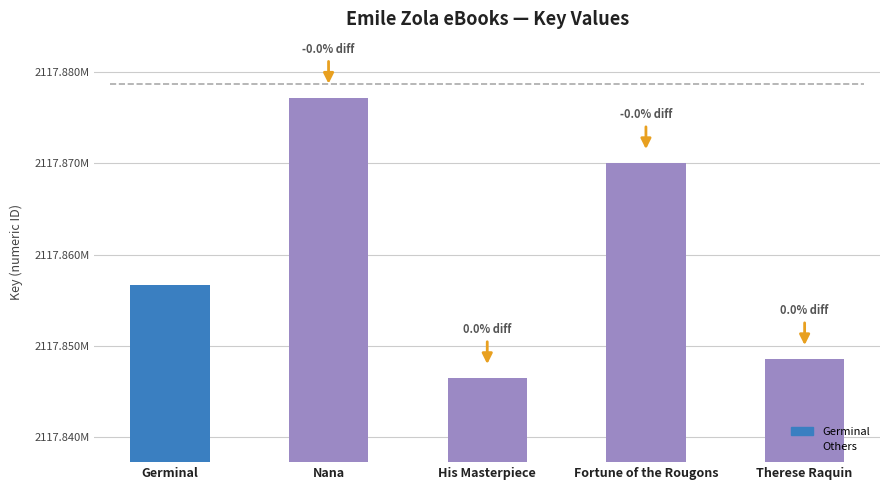

At which category does the chart reach its minimum across all series?

His Masterpiece